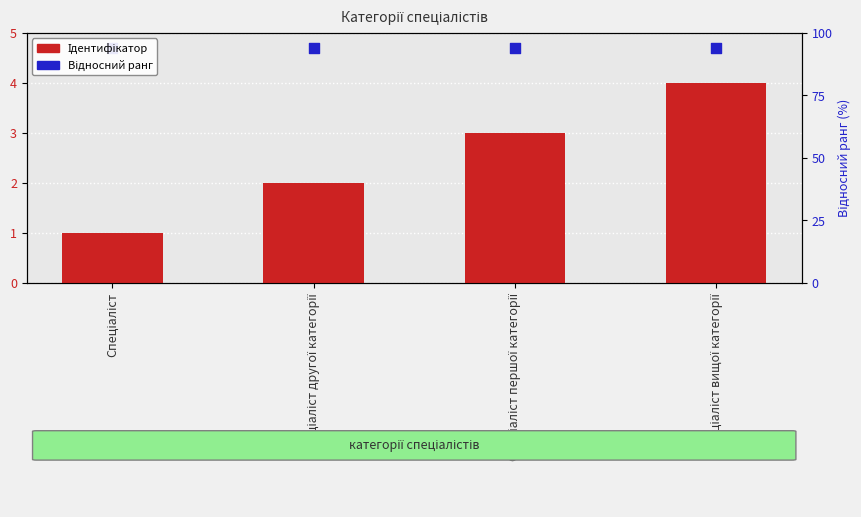

Which series has the largest Y range (max minus min)?

Ідентифікатор